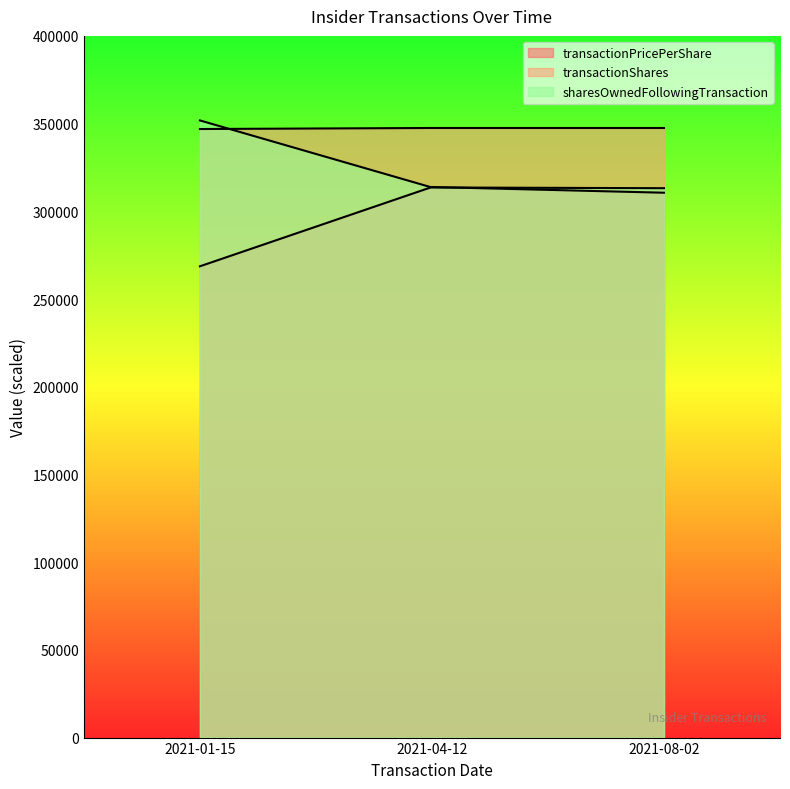

What is the lowest value of the transactionPricePerShare series?

268654.4